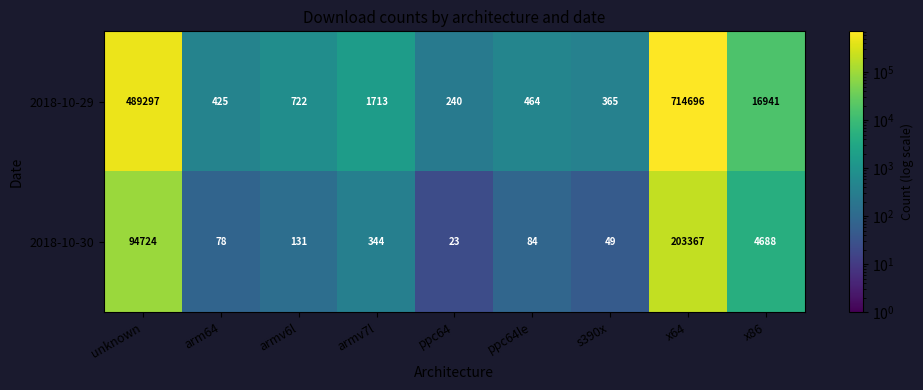

Where is 2018-10-30 nearest to the value 101695?

unknown